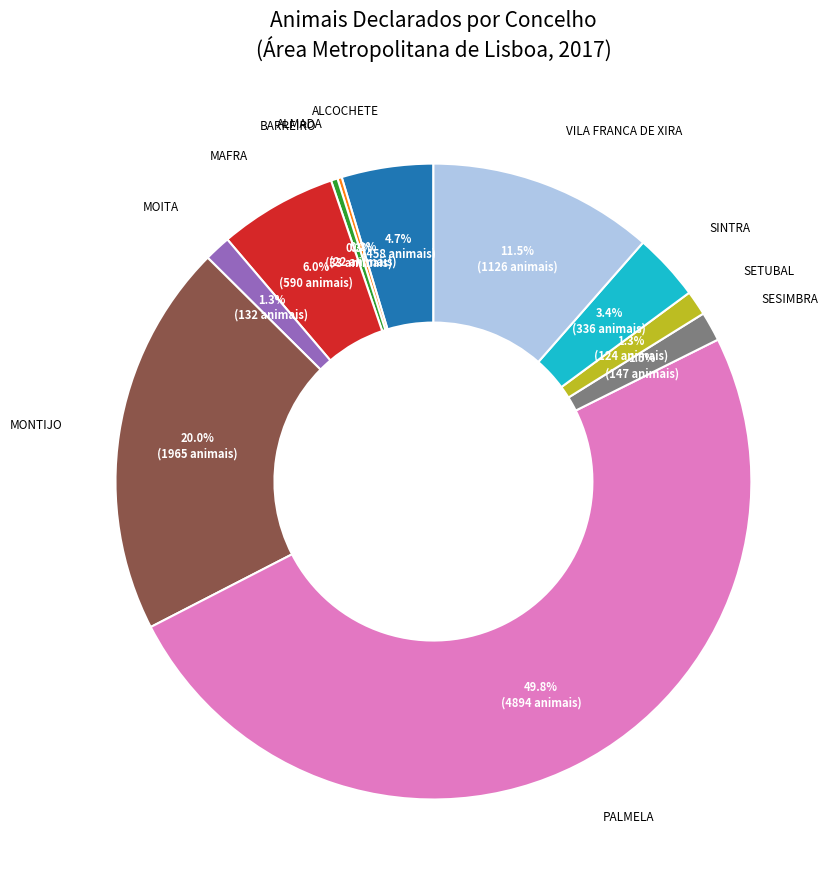

Approximately how many times larger is the value at SESIMBRA compared to ALCOCHETE?

0.3